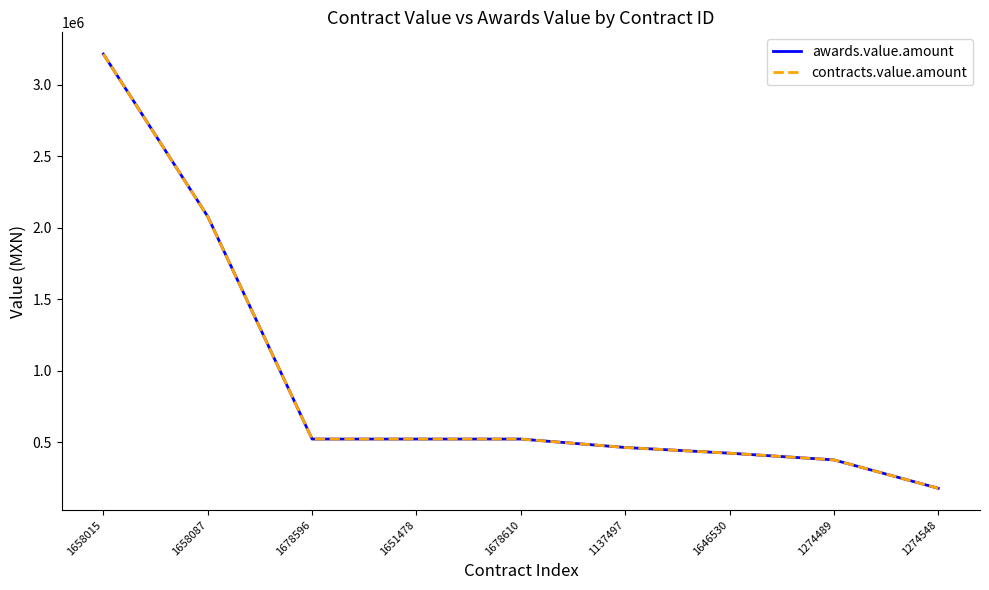

What is the average value of the contracts.value.amount series?

921905.3